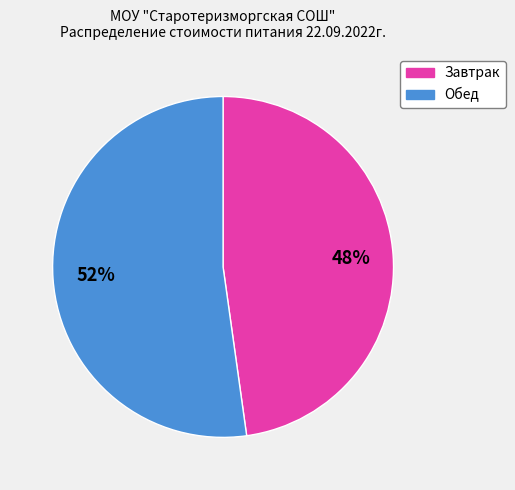

The Завтрак slice represents 54% of the pie. True or false?

False